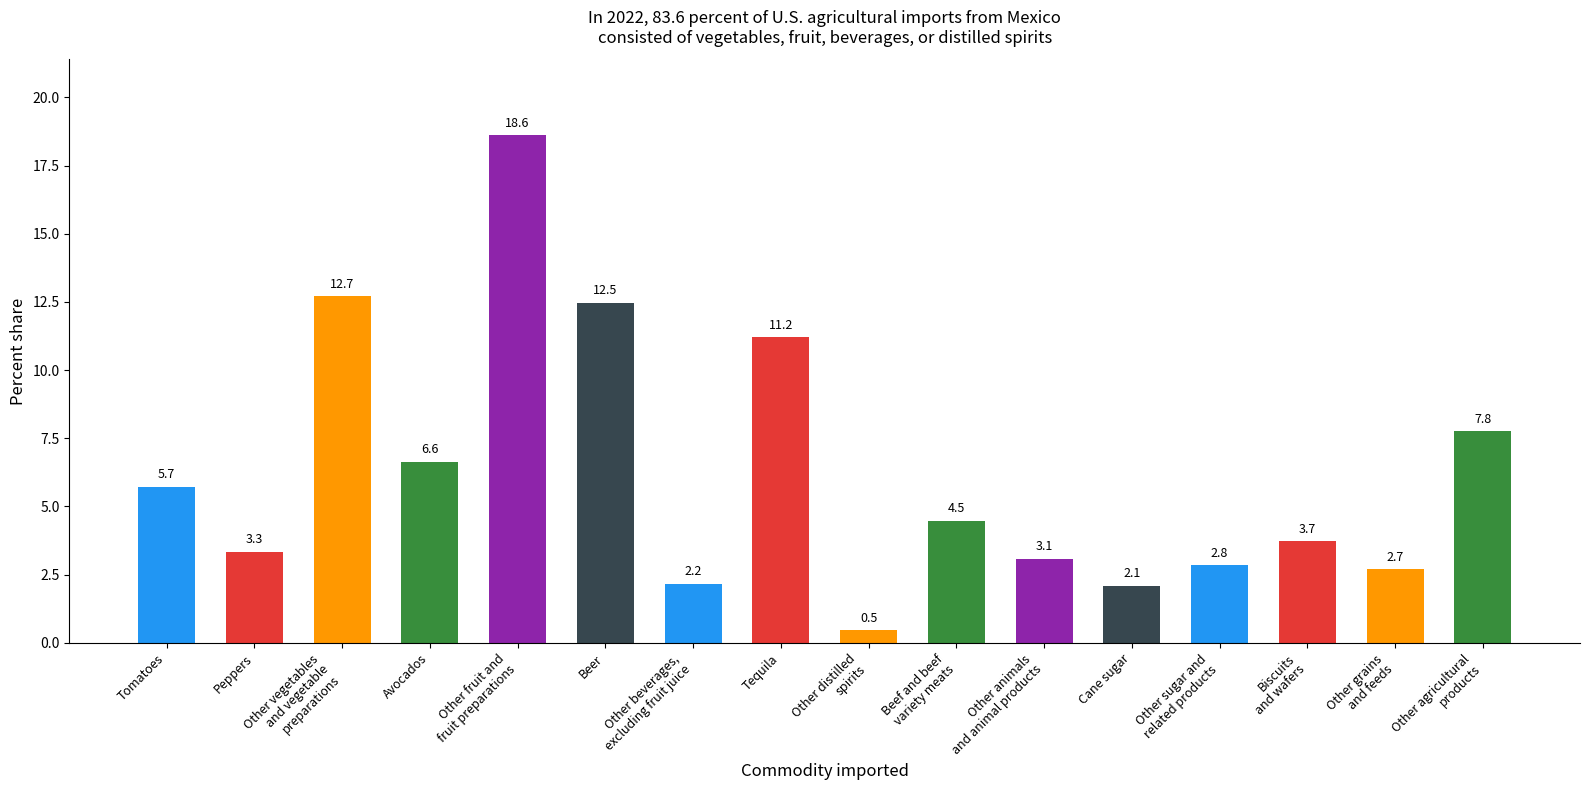

Reading left to right, transcribe all the data shown in this chart.

Tomatoes=5.7	Peppers=3.3	Other vegetables
and vegetable
preparations=12.7	Avocados=6.6	Other fruit and
fruit preparations=18.6	Beer=12.5	Other beverages,
excluding fruit juice=2.2	Tequila=11.2	Other distilled
spirits=0.5	Beef and beef
variety meats=4.5	Other animals
and animal products=3.1	Cane sugar=2.1	Other sugar and
related products=2.8	Biscuits
and wafers=3.7	Other grains
and feeds=2.7	Other agricultural
products=7.8